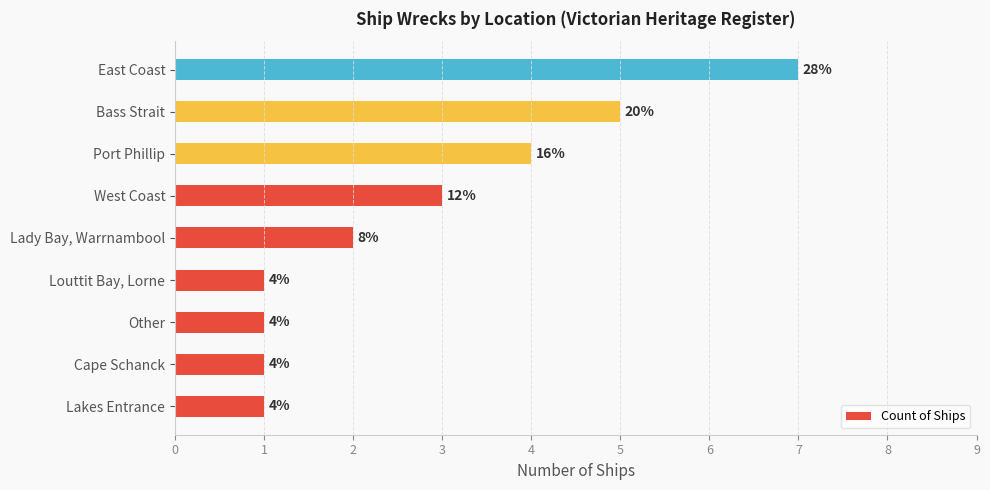

How many bars are there in total?

9